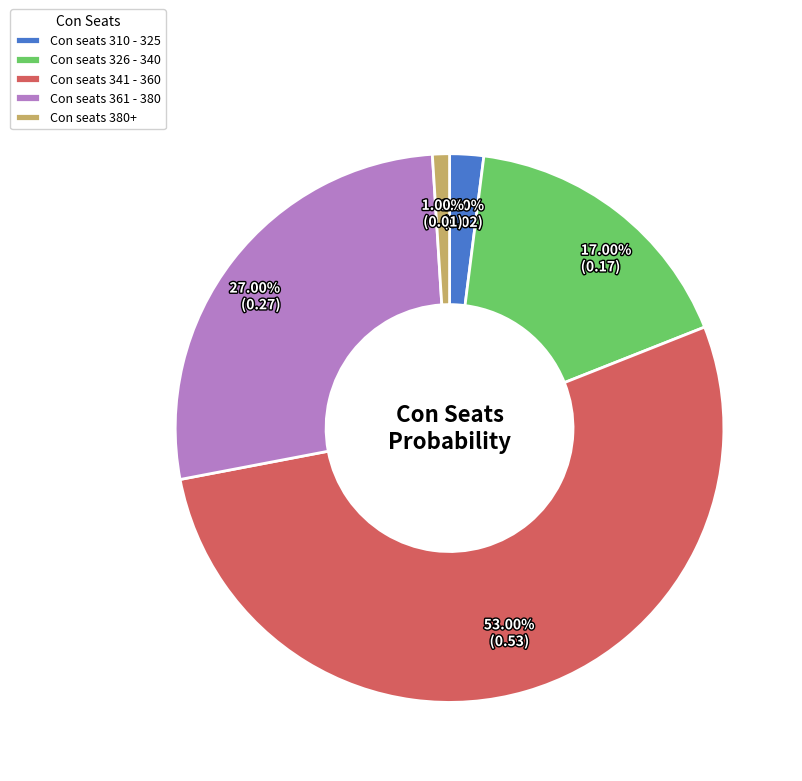

Which slice is the smallest?

Con seats 380+